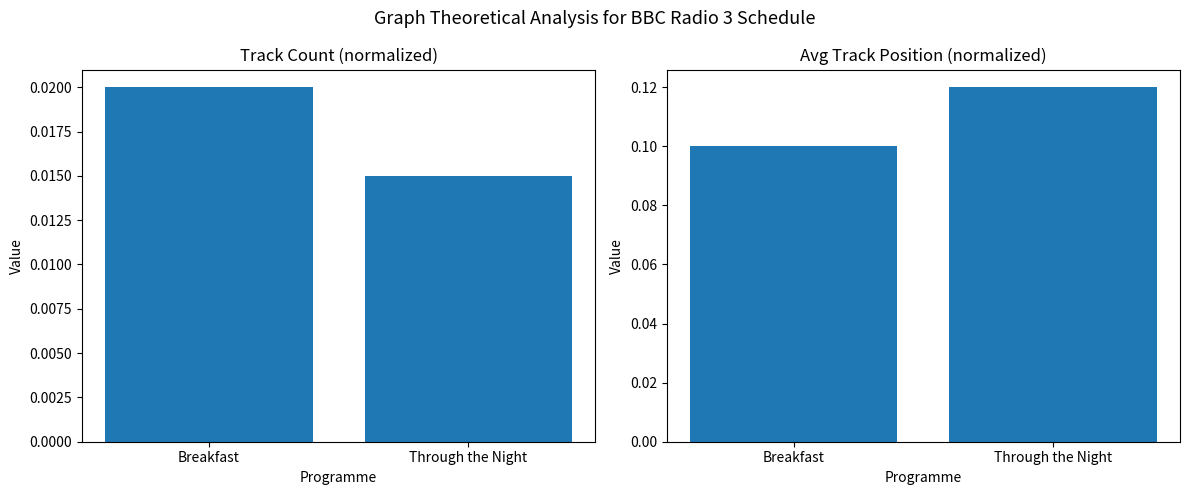

Which series has the largest range (max minus min)?

Avg Position